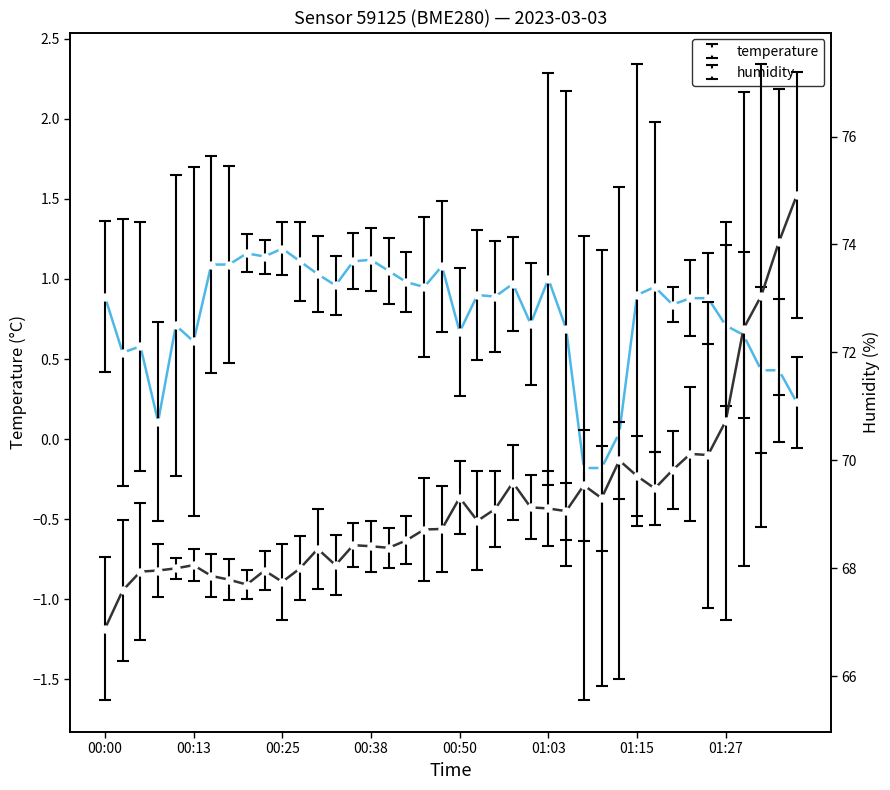

What is the maximum value for humidity?

74.9